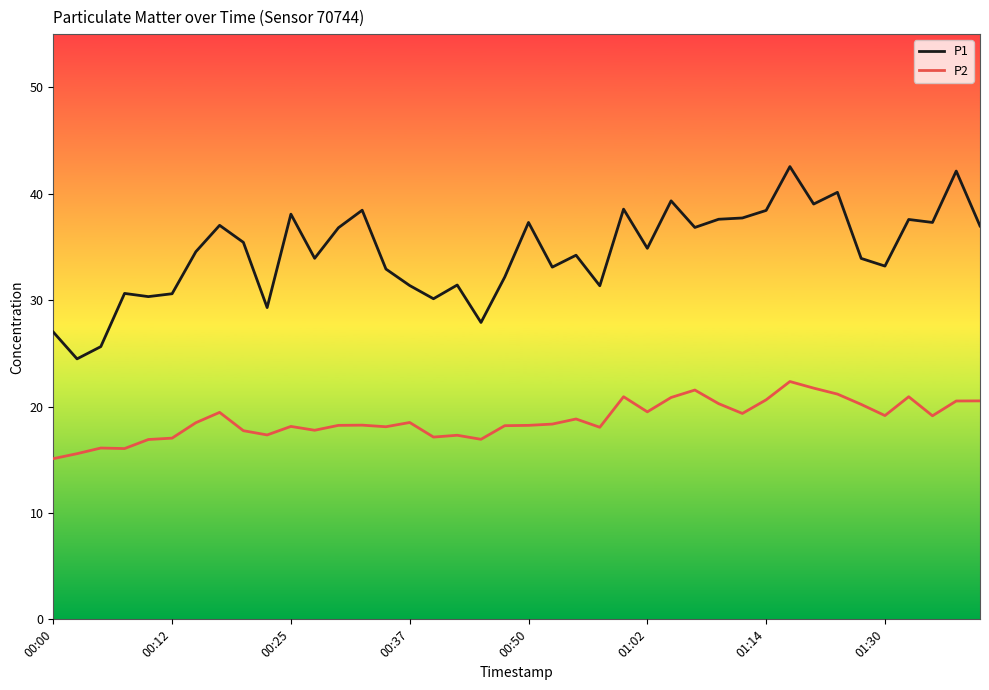

What is the minimum value shown in the chart?

15.1